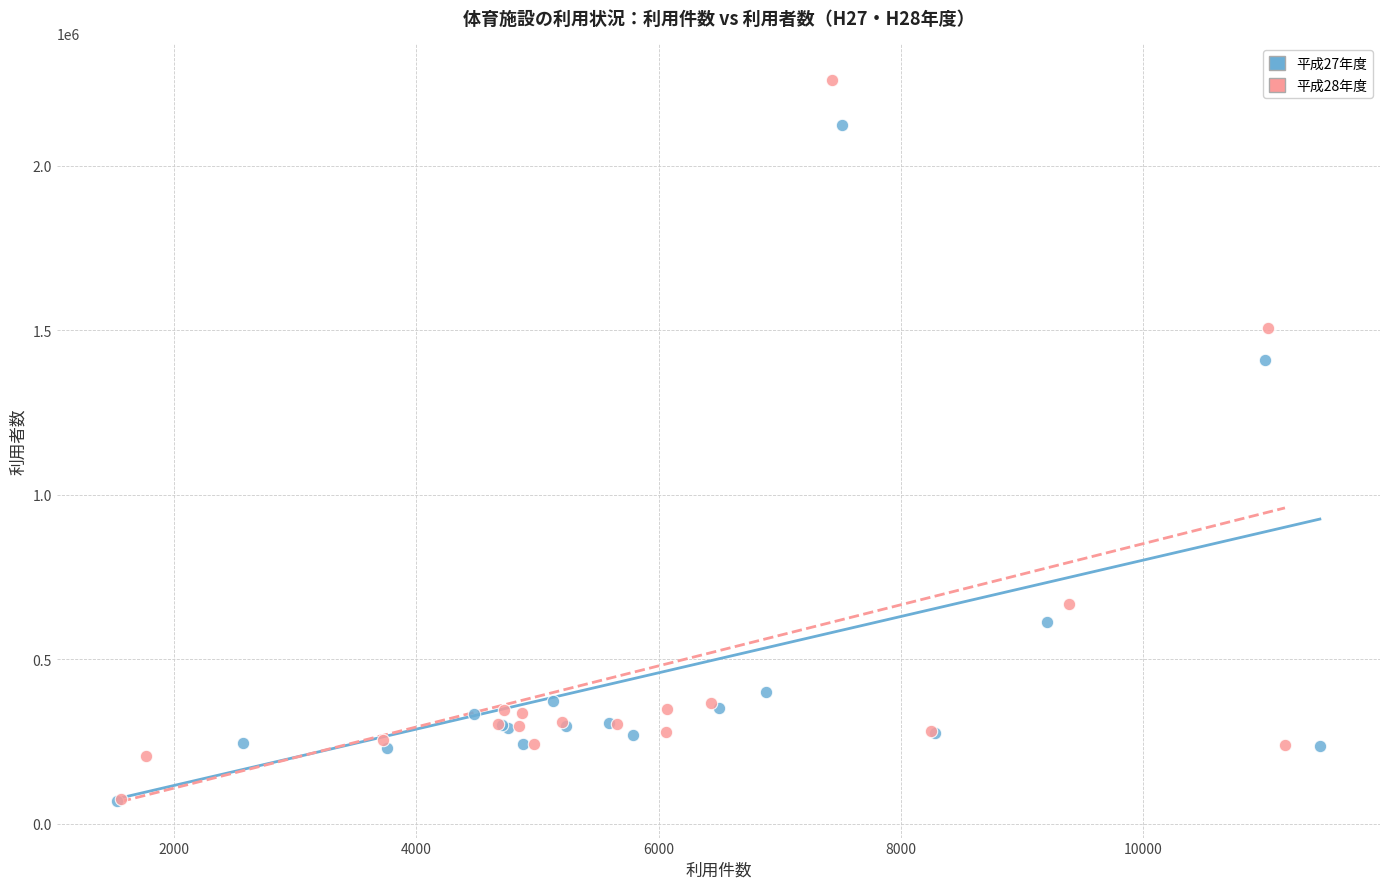

What are all the series names shown in the legend?

平成27年度, 平成28年度